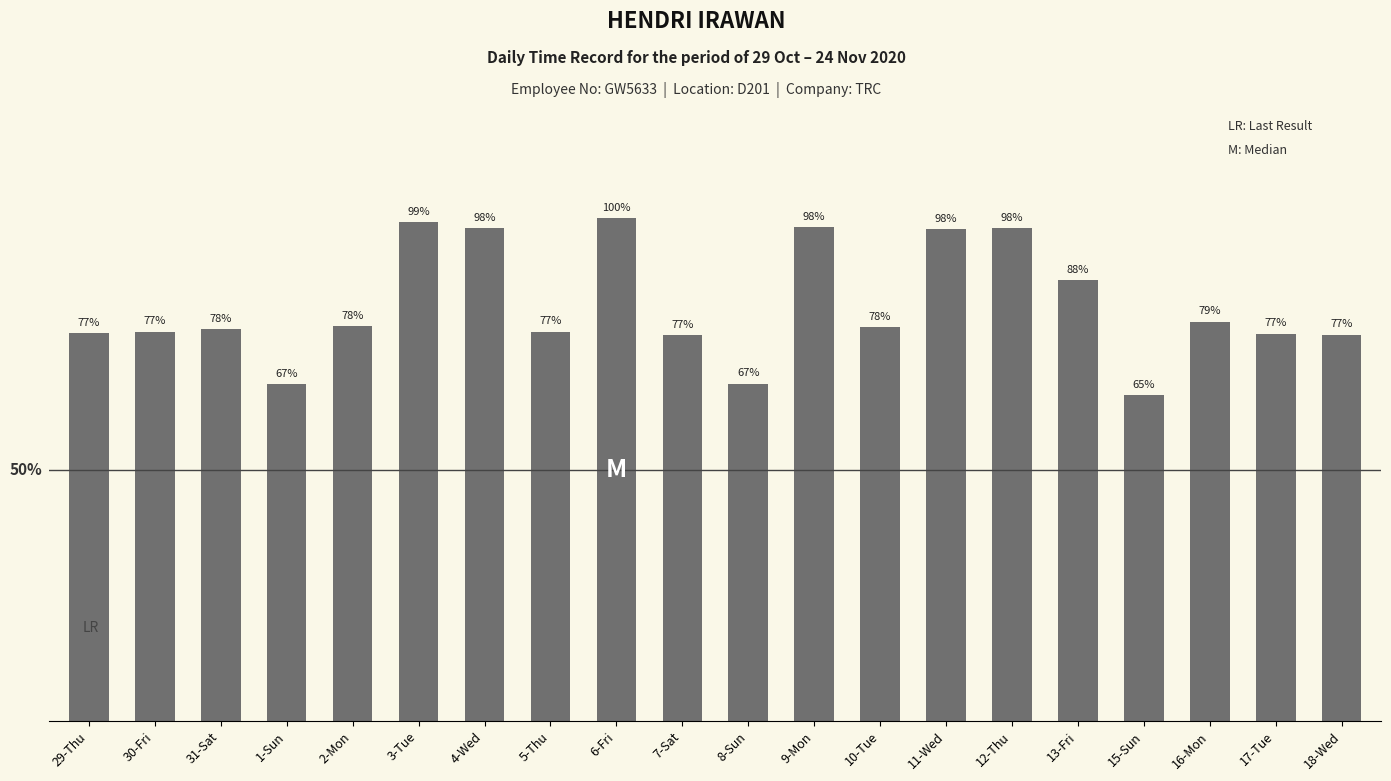

The value at 31-Sat is 14.9. True or false?

False